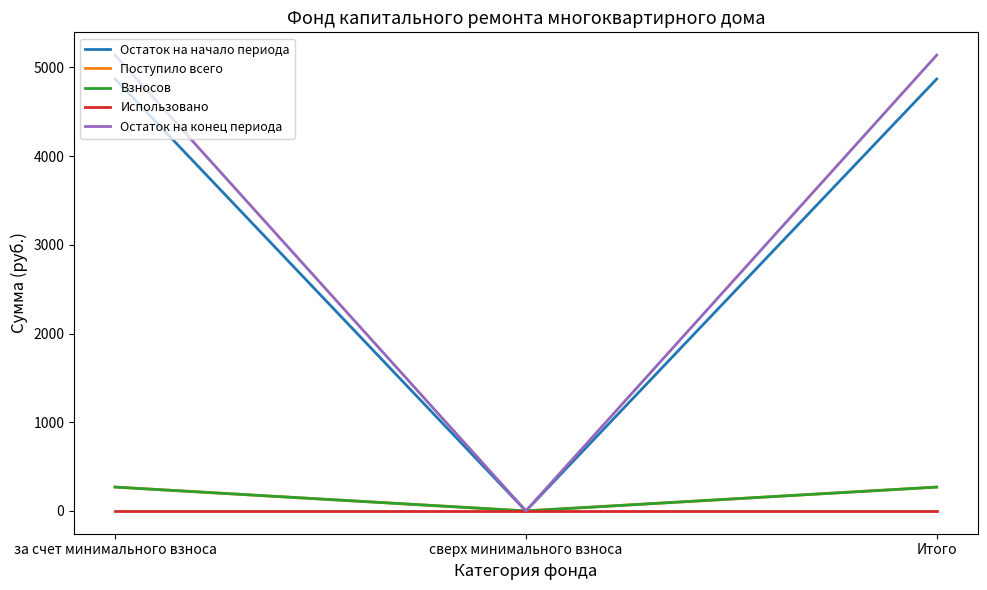

Between сверх минимального взноса and Итого, which series saw the biggest shift?

Остаток на конец периода